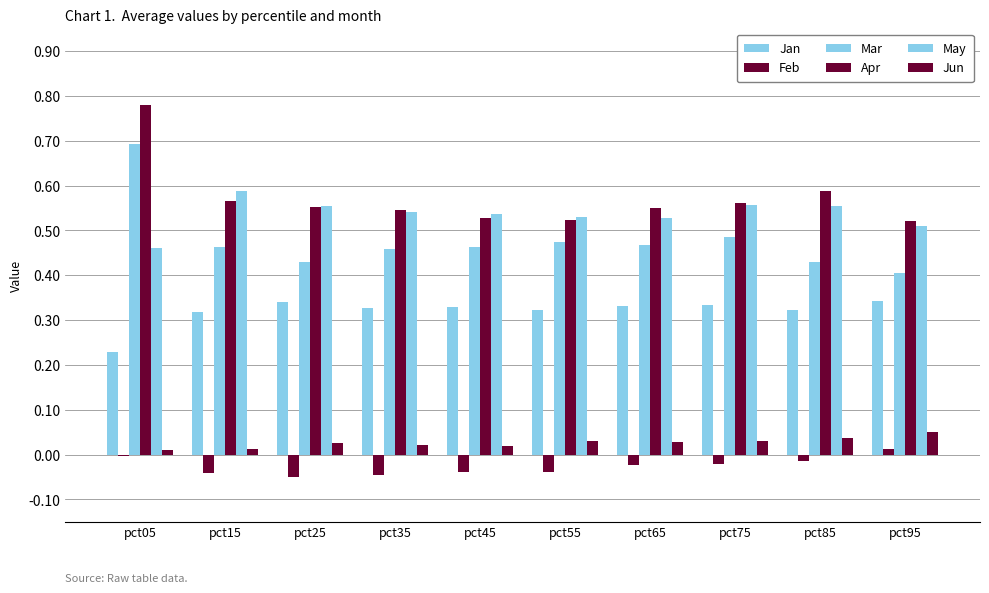

How many categories are shown in the chart?

10